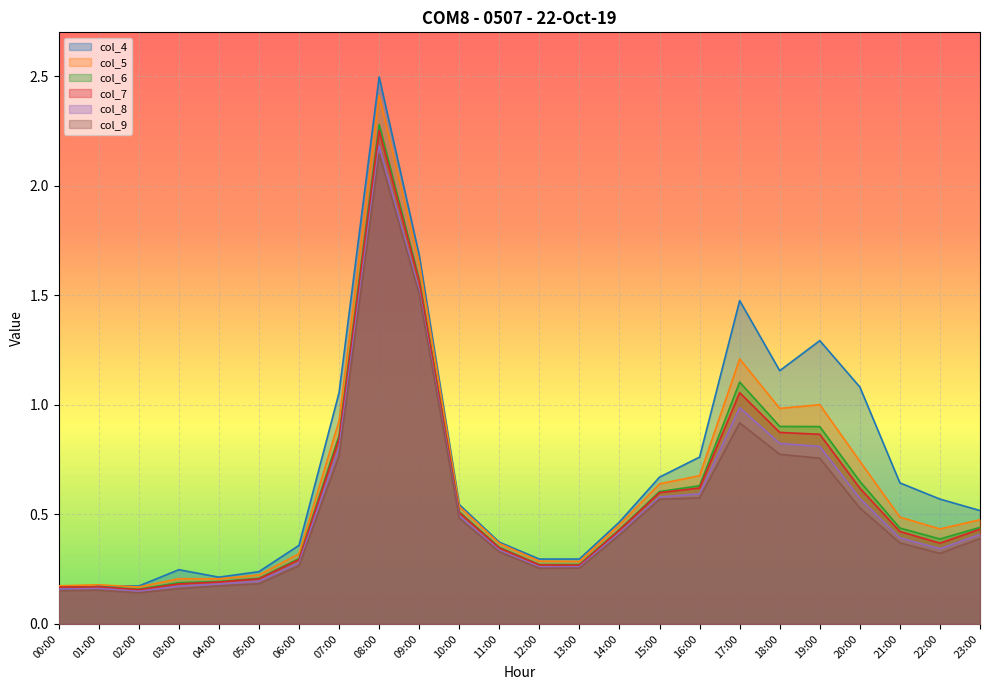

What is the average value of the col_9 series?

0.5